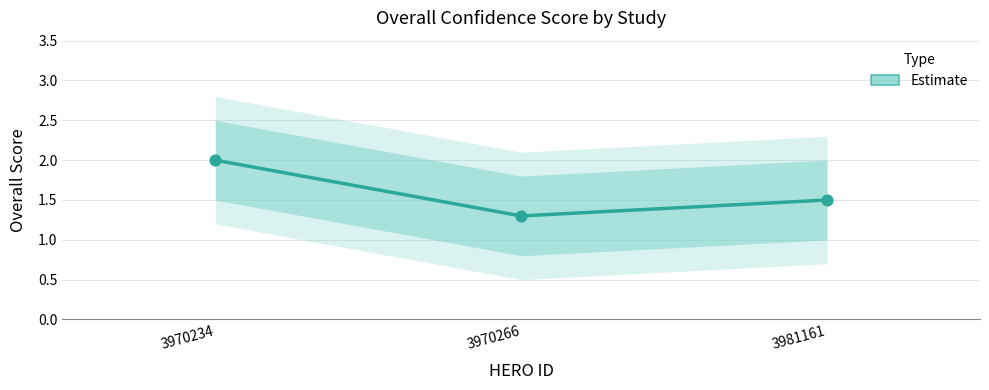

What is the change in value from 3970234 to 3970266?

-0.7